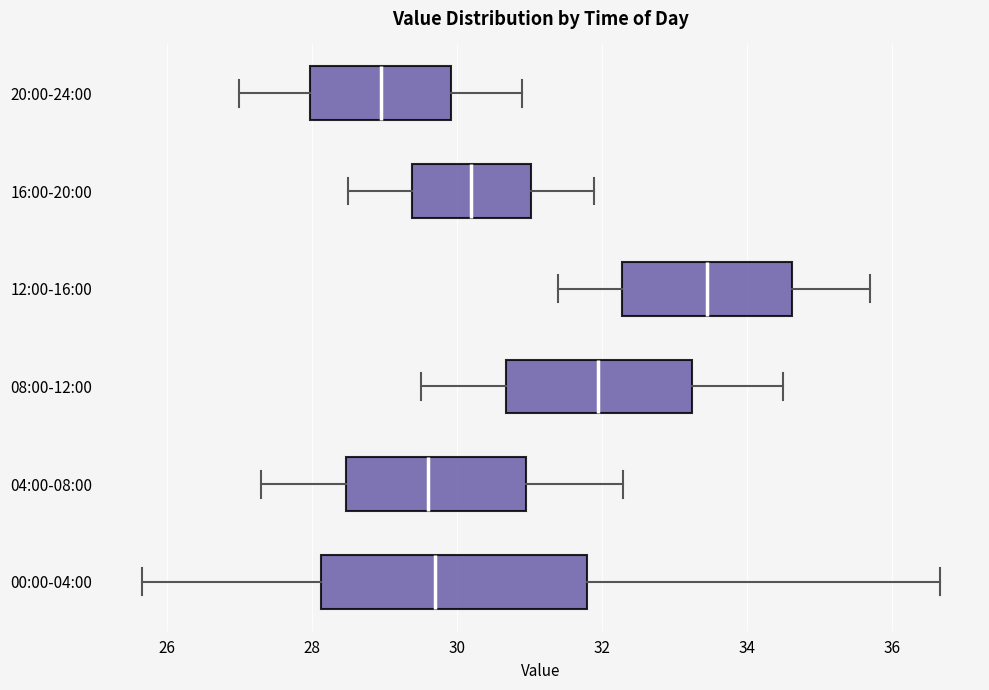

Where does the median line of the box for 20:00-24:00 sit on the x-axis? The values are not printed on the chart, so give them approximately, as read against the axis.

29.0